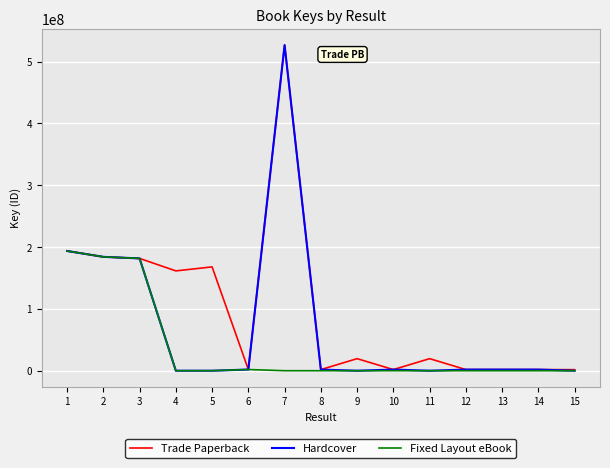

Which series changed the most between 4 and 6?

Trade Paperback